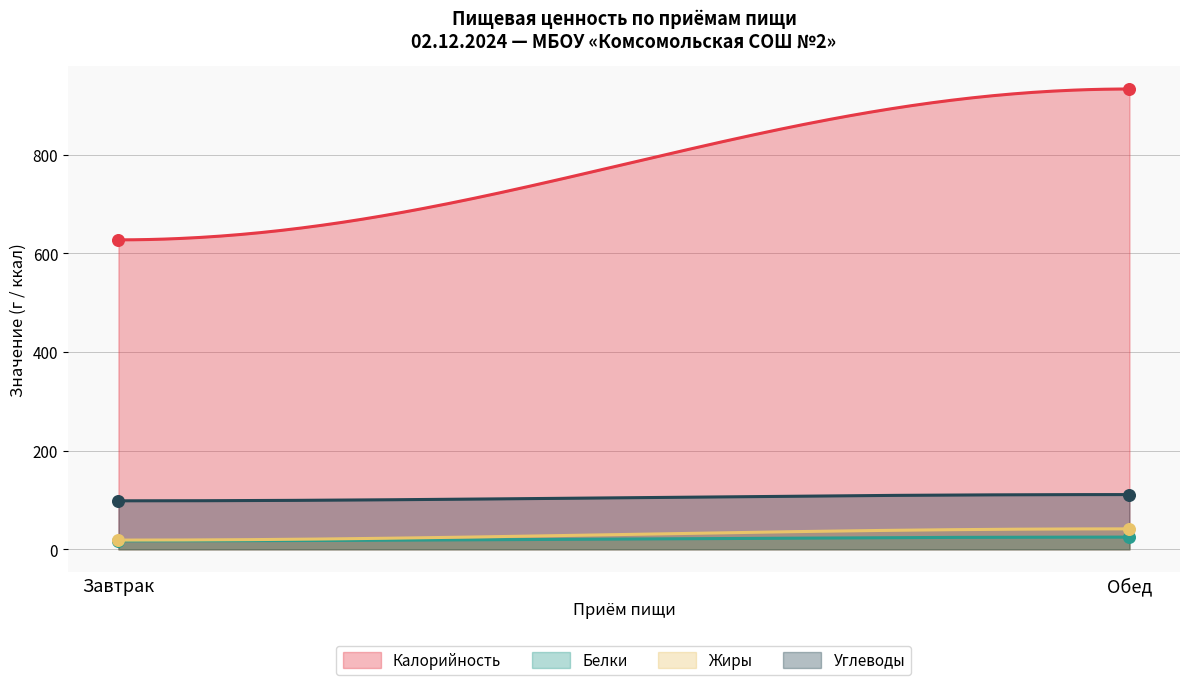

Which series reaches the maximum Y coordinate?

Калорийность